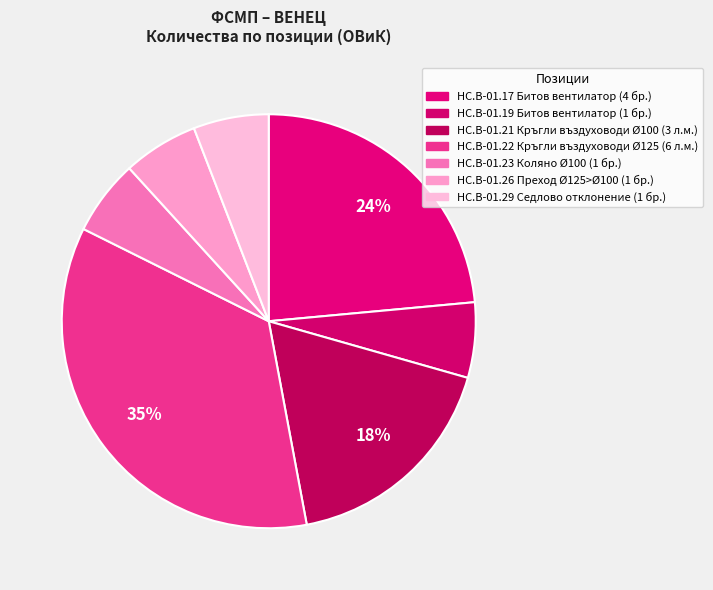

Count the number of slices in the pie.

7